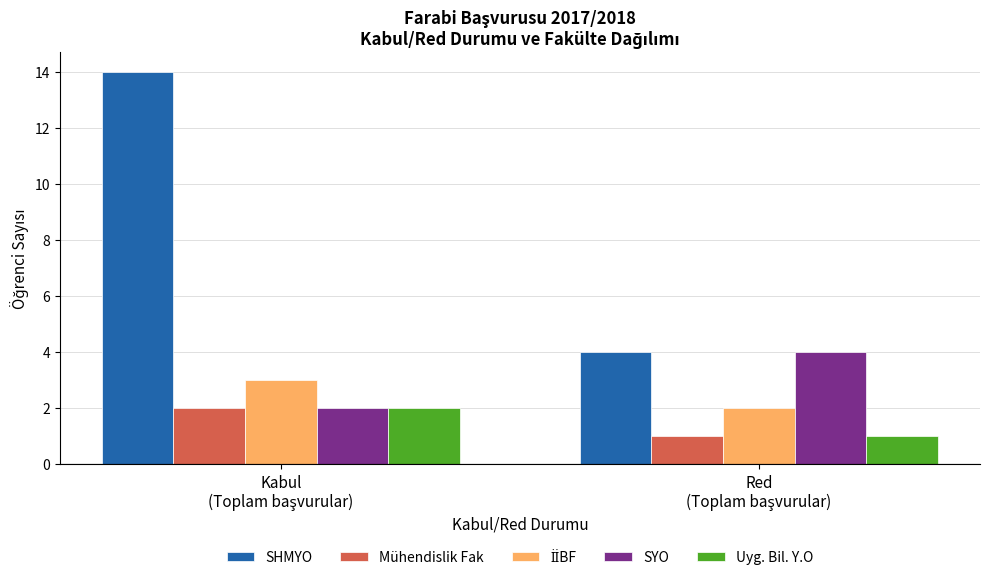

What is the average value of the SHMYO series?

9